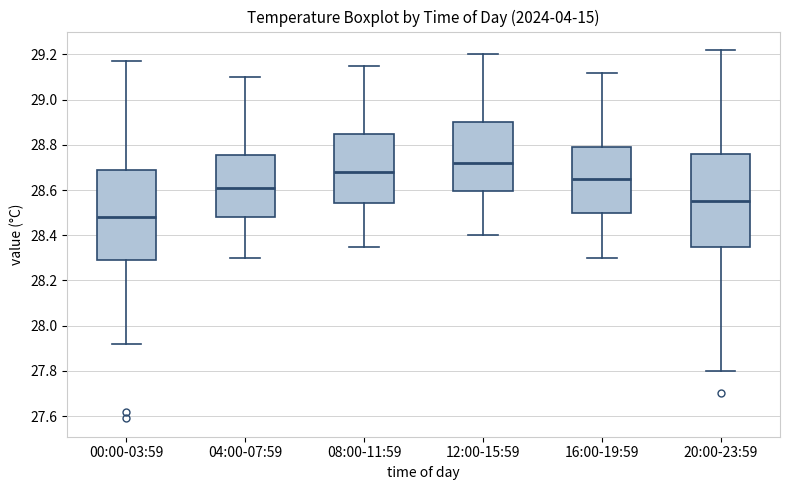

Where does the median line of the box for 16:00-19:59 sit on the y-axis? The values are not printed on the chart, so give them approximately, as read against the axis.

28.66